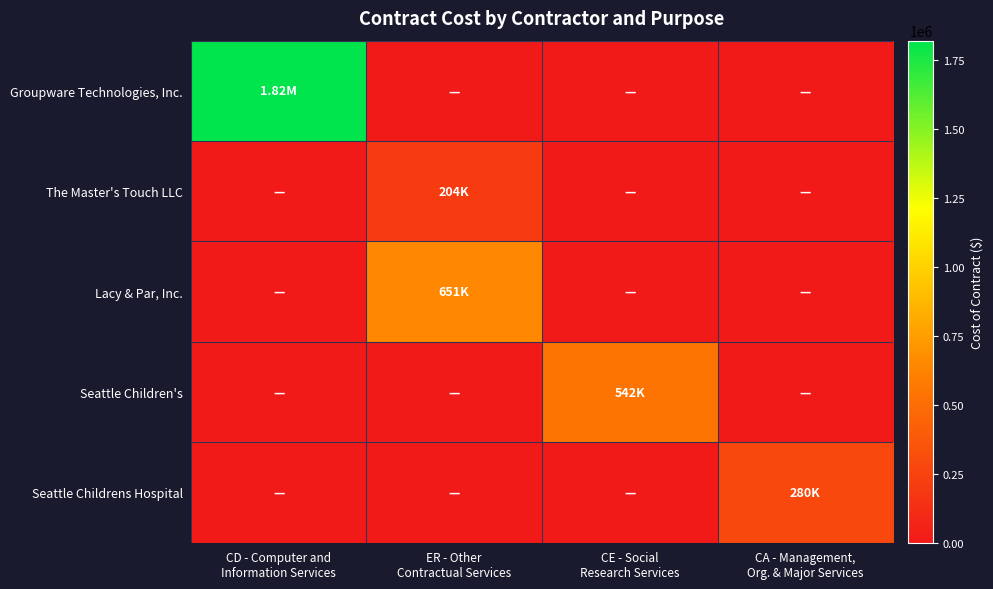

Which series changed the most between CE - Social Research Services and CA - Management, Org. & Major Services?

Seattle Children's